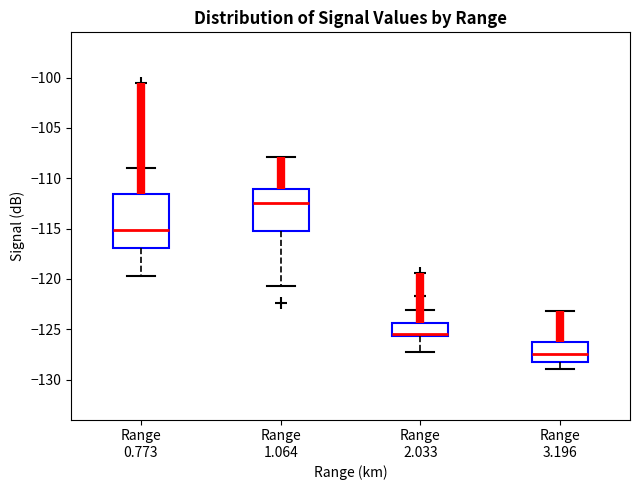

Reading left to right, read every box against the y-axis: the position of its median line, the range the box covers, and the ends of its whiskers. The values are not printed on the chart, so give them approximately, as read against the axis.

Range 0.773: median -115.0, box -117.0 to -111.5, whiskers -119.5 to -109.0
Range 1.064: median -112.5, box -115.0 to -111.0, whiskers -120.5 to -108.0
Range 2.033: median -125.5 (just above the box's lower edge), box -125.5 to -124.5, whiskers -127.5 to -123.0
Range 3.196: median -127.5, box -128.5 to -126.0, whiskers -129.0 to -123.0